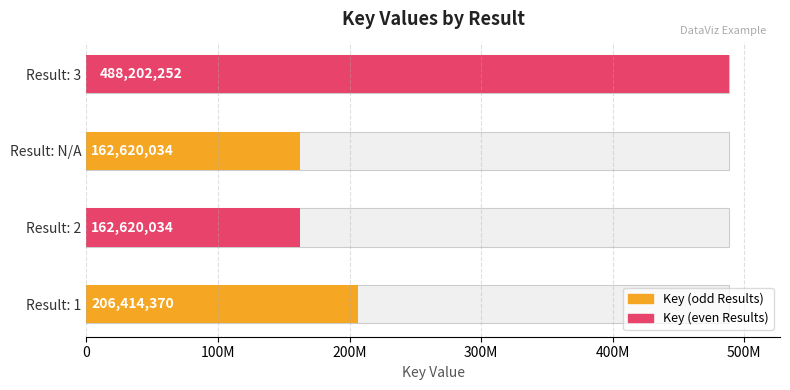

What is the difference between the maximum and minimum values?

325582218